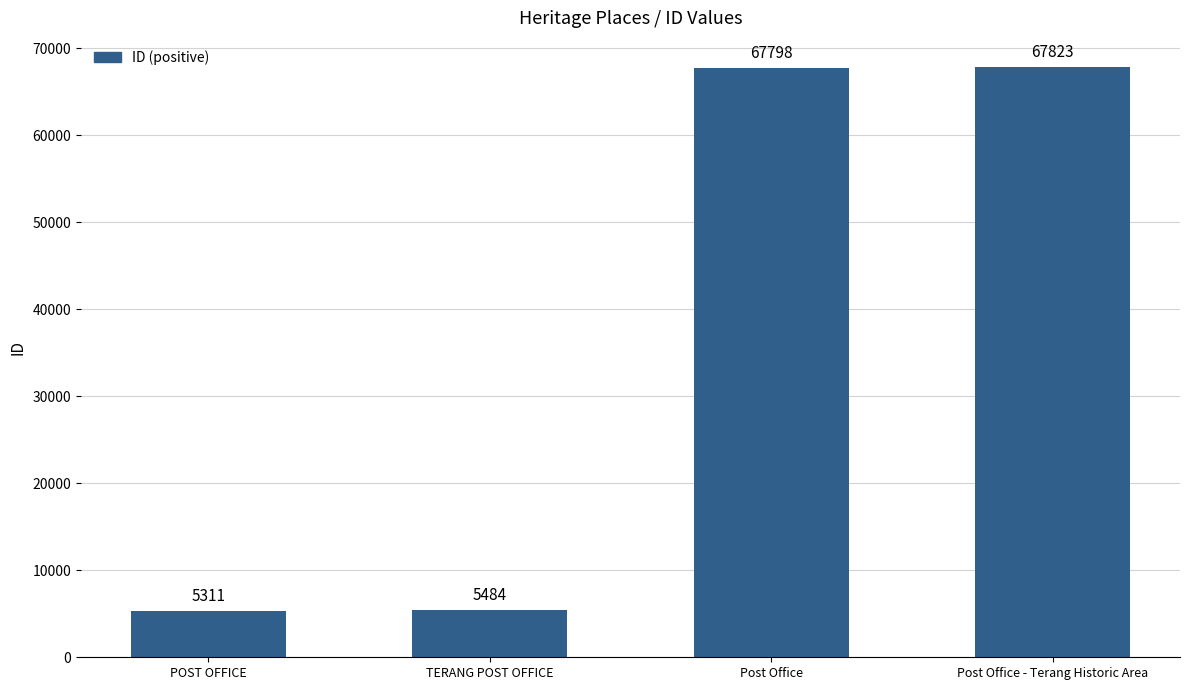

List the labels in order of value, largest first.

Post Office - Terang Historic Area, Post Office, TERANG POST OFFICE, POST OFFICE